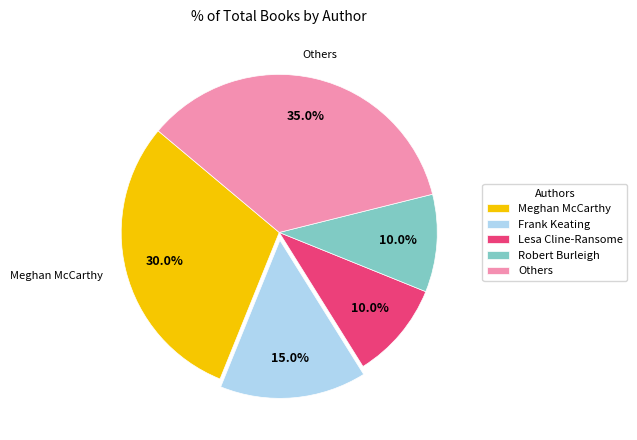

Which category has the biggest portion of the pie?

Others